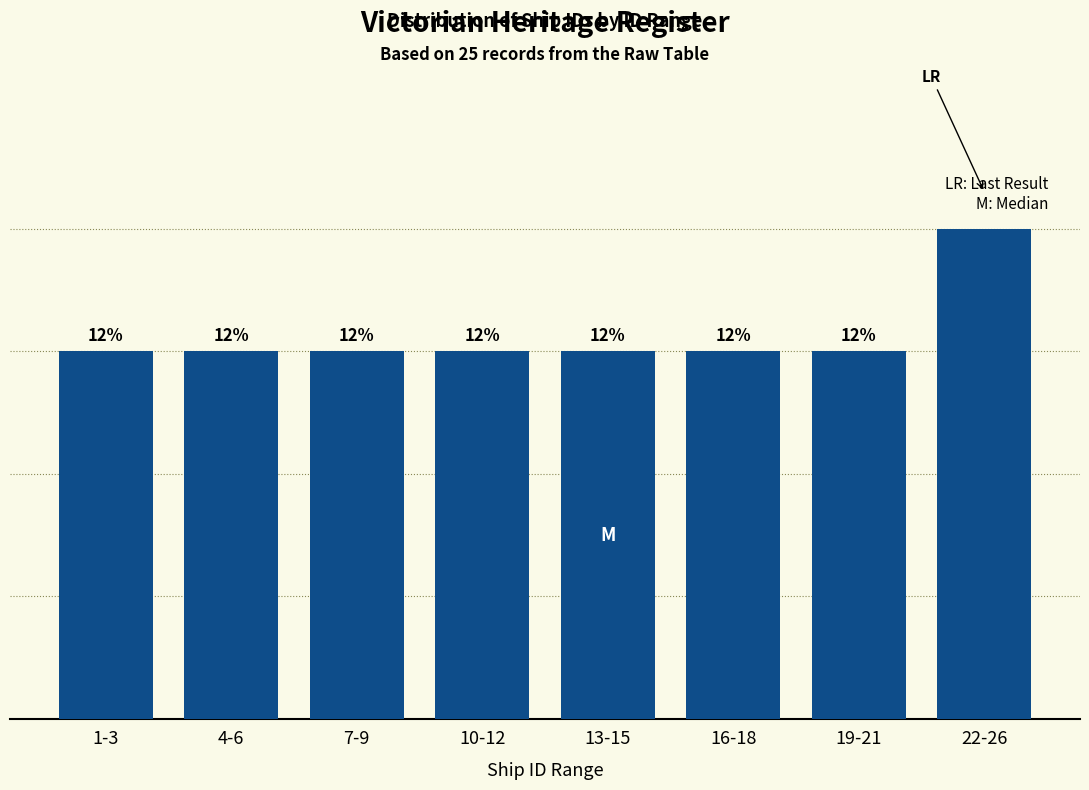

Are the bars horizontal?

No